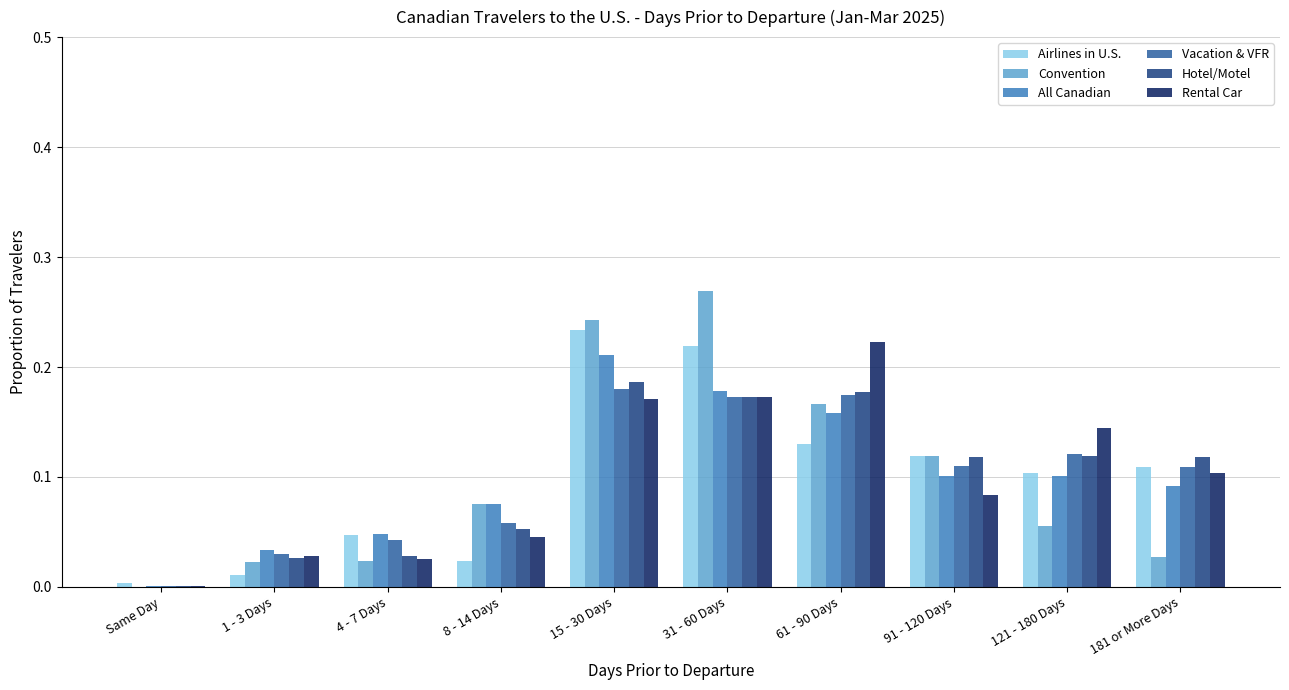

The Vacation & VFR series shows 0.0 at 121 - 180 Days. True or false?

False